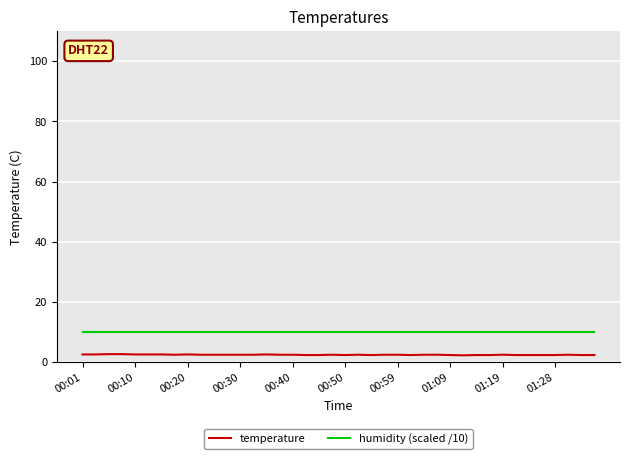

Which series has the largest total across all categories?

humidity (scaled /10)